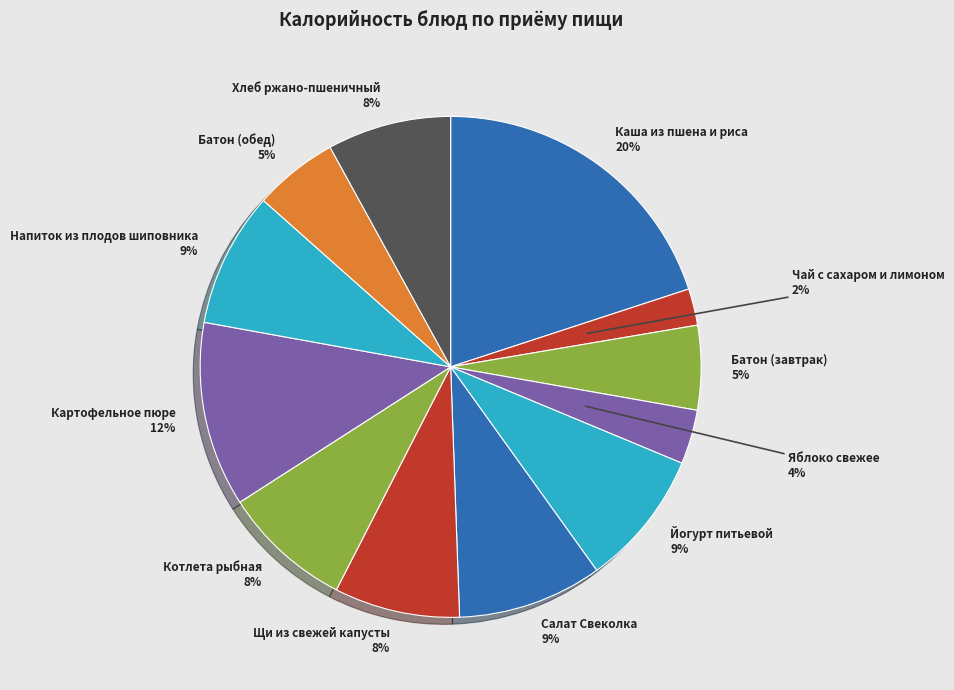

Count the number of slices in the pie.

12